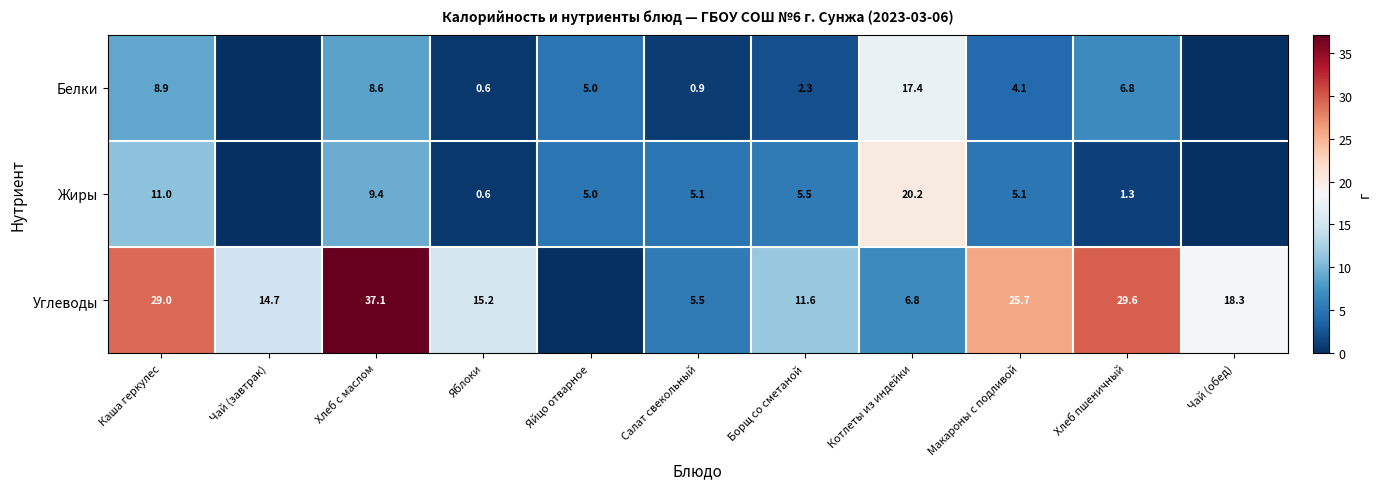

The Жиры series shows 5.1 at Макароны с подливой. True or false?

True